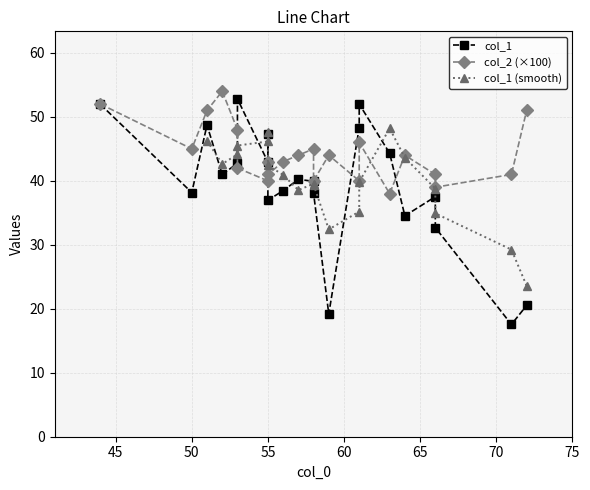

Which series has the widest spread of values?

col_1